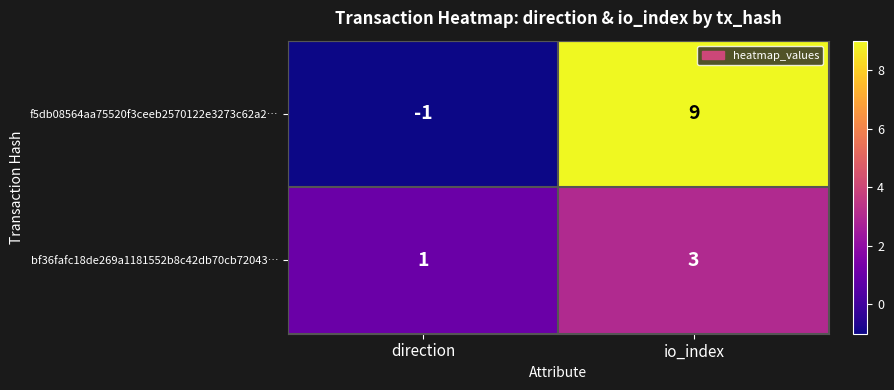

Which category has the lowest value in the bf36fafc18de269a1181552b8c42db70cb72043… series?

direction